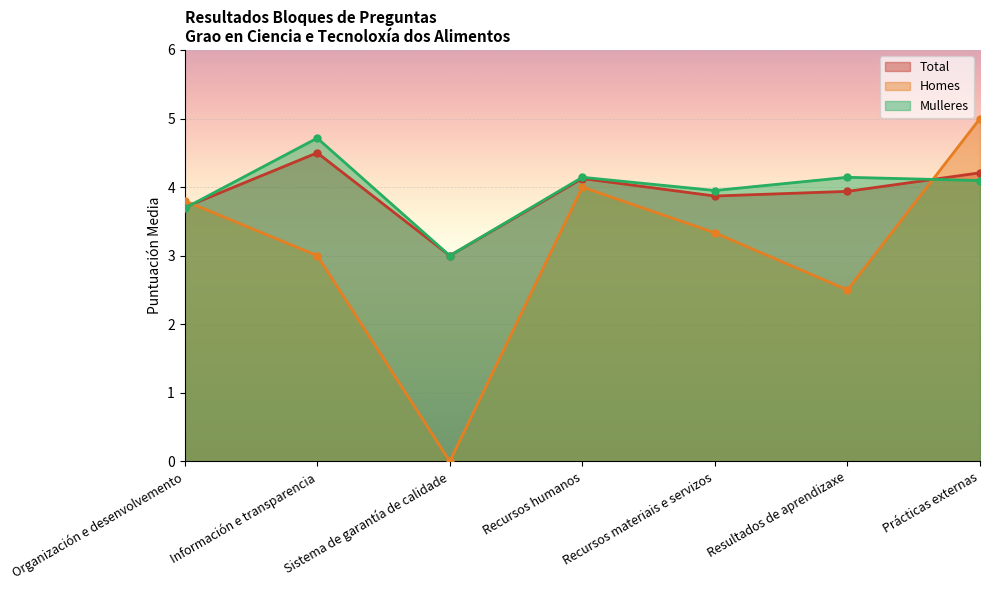

What is the difference between the second highest and second lowest values in the Mulleres series?

0.5